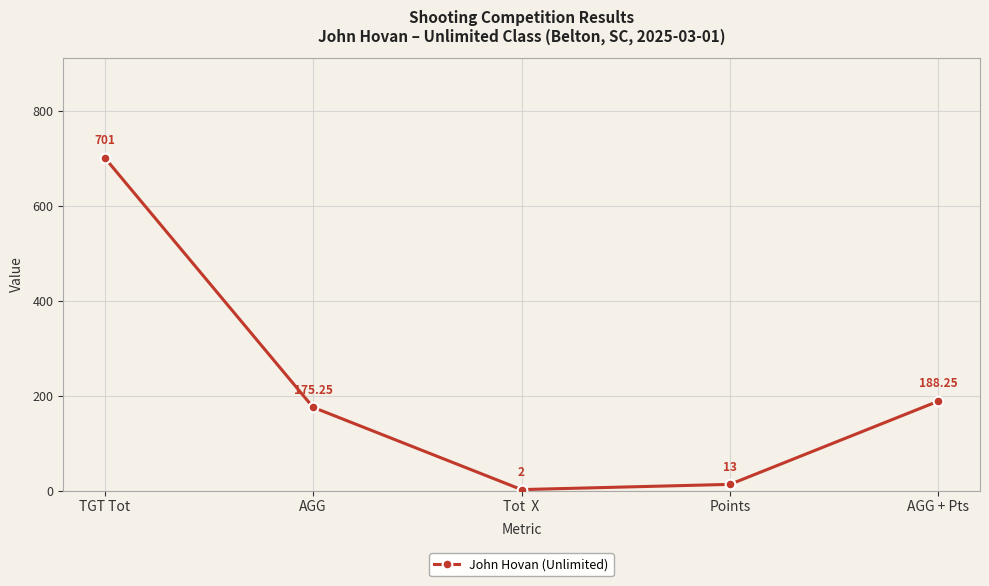

What is the approximate value at TGT Tot?

701.0